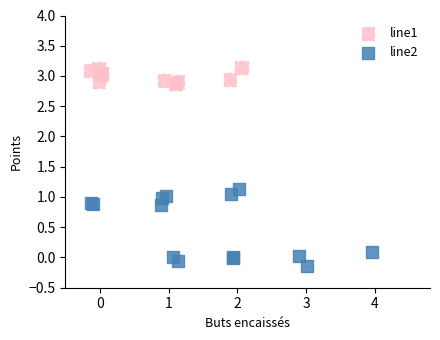

Which series has the widest spread of Y values?

line2